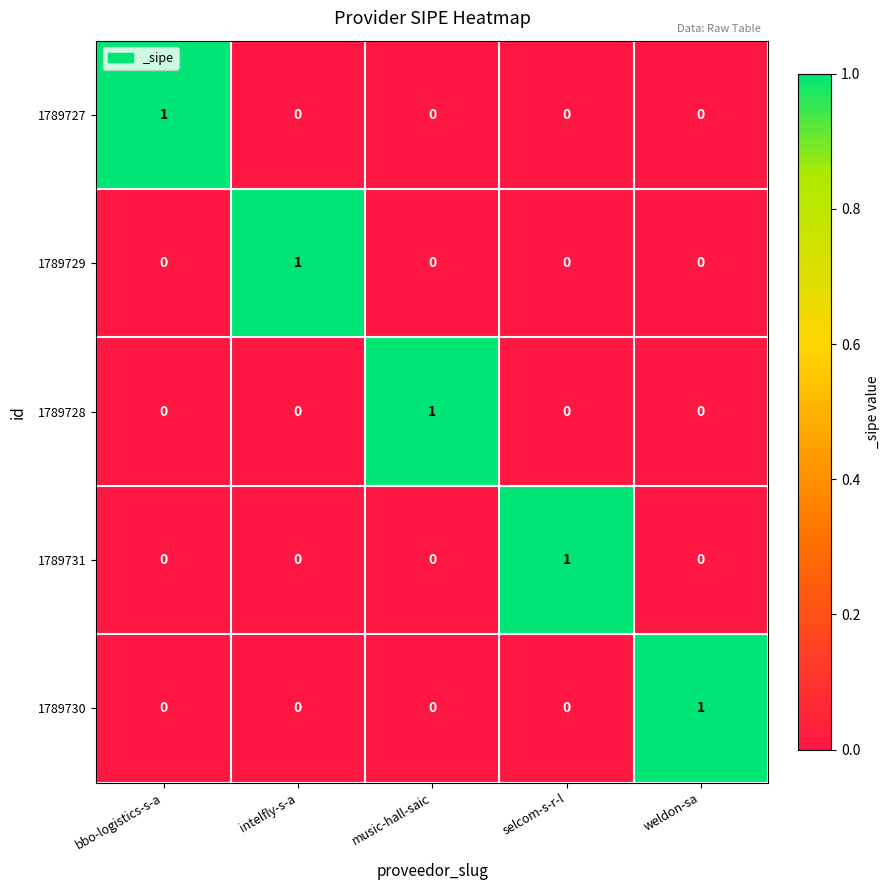

The value of 1789730 at intelfly-s-a is 1. True or false?

False